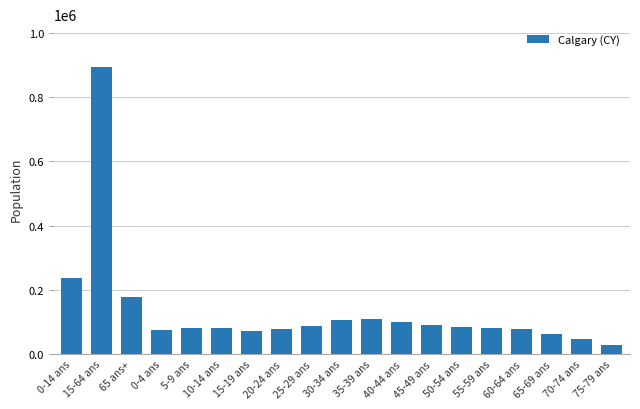

Which label corresponds to the largest value in the chart?

15-64 ans